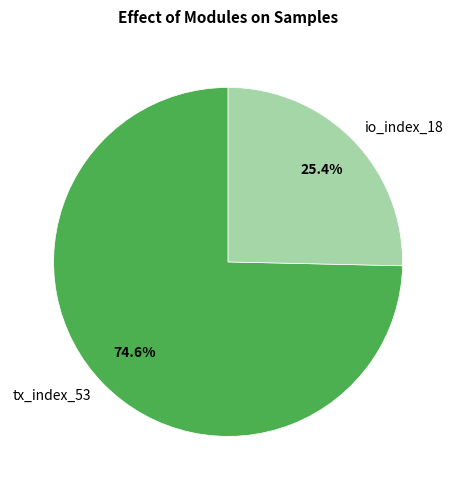

Is the sum of tx_index_53 and io_index_18 greater than half?

Yes